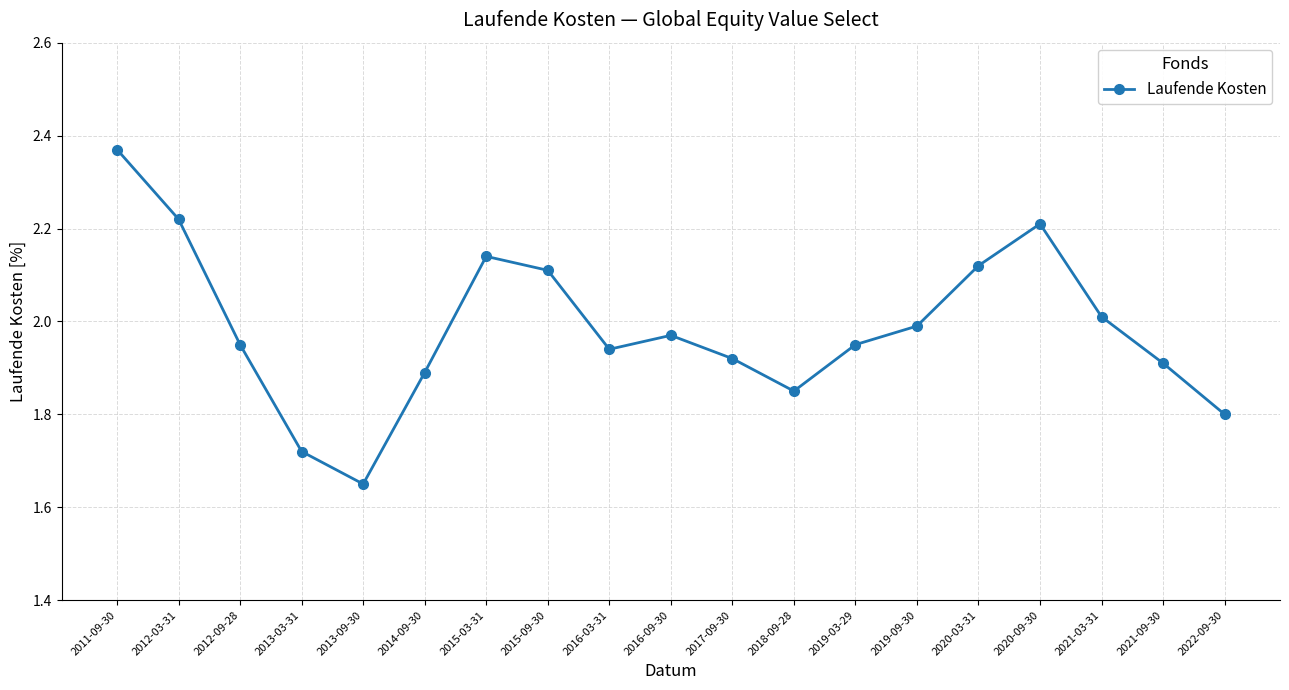

True or false: there are more than 2 points higher than both neighbors.

True